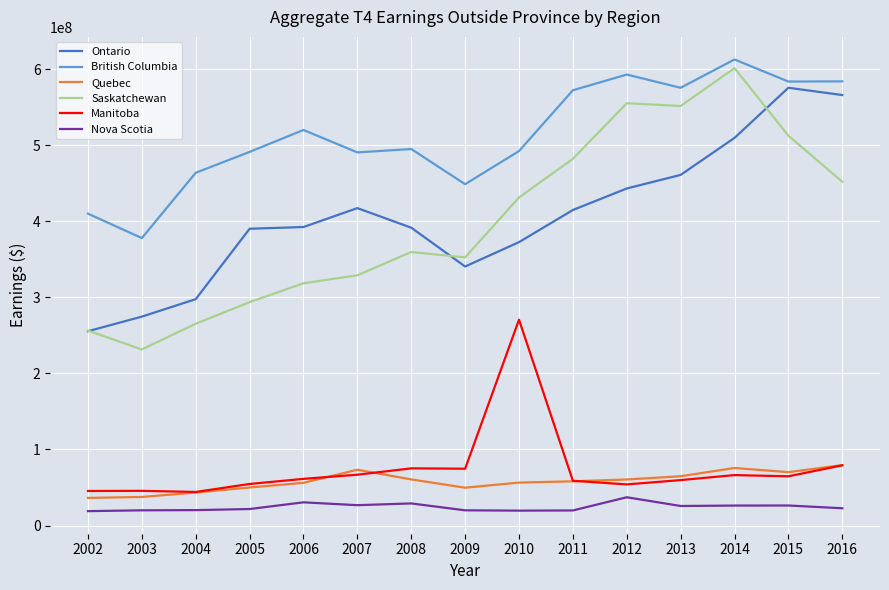

Is the value of Nova Scotia at 2011 greater than the value of Manitoba at 2006?

No